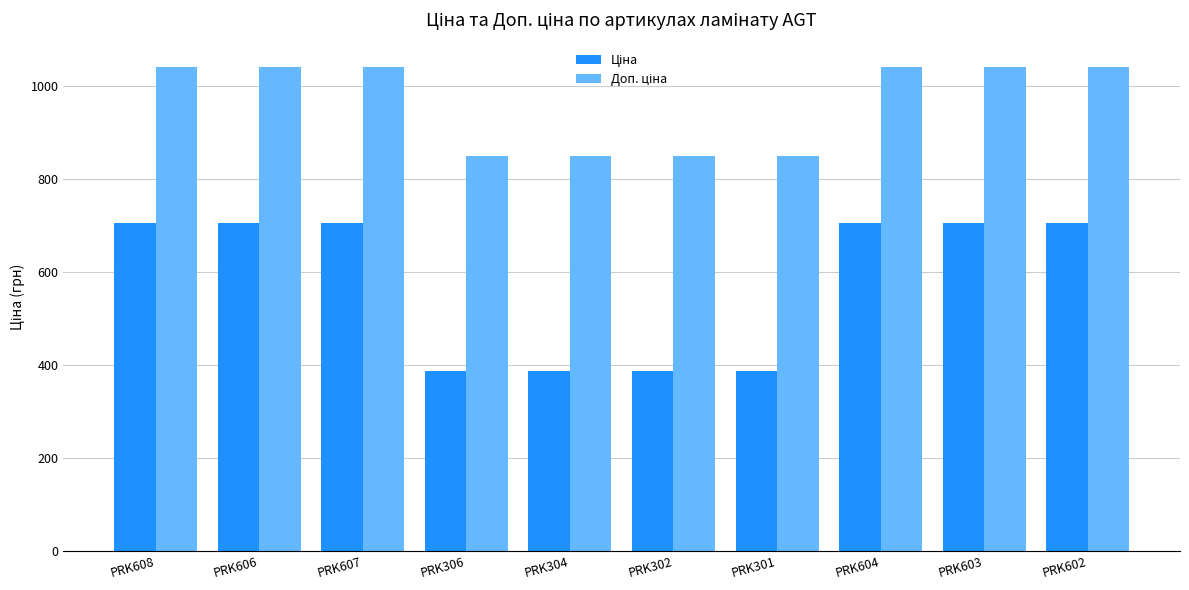

At how many categories does at least one series exceed 1024?

6